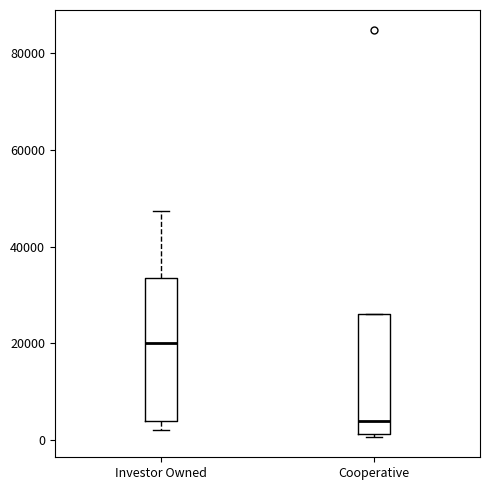

Which box is the tallest, from its lower edge to its upper edge?

Investor Owned